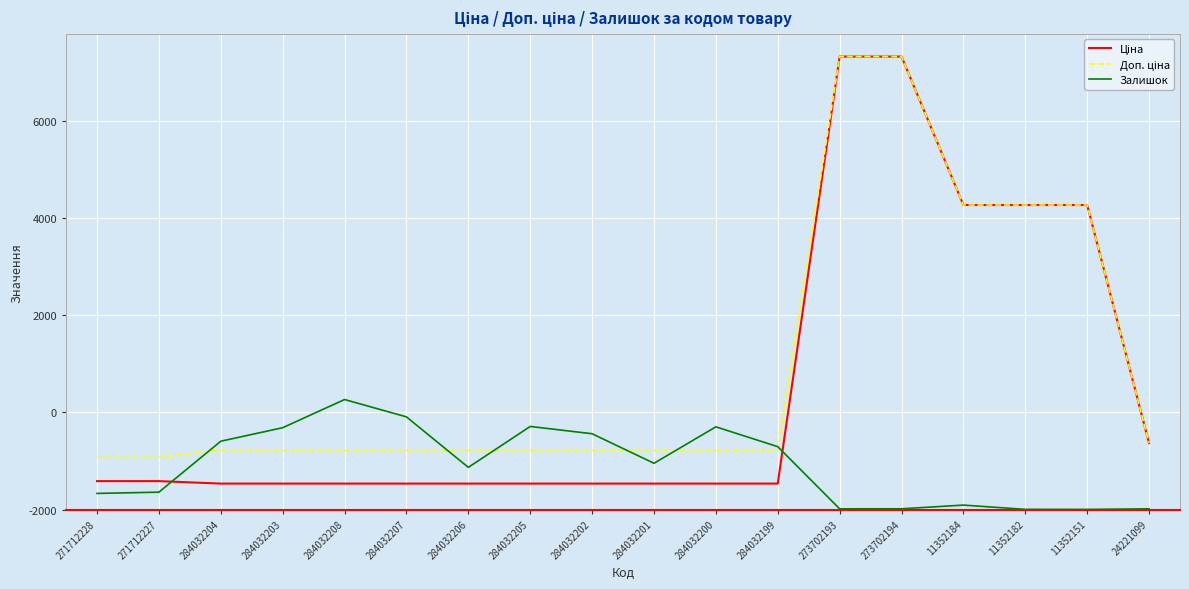

What is the value of the Ціна point at the 5th from the left?

535.4